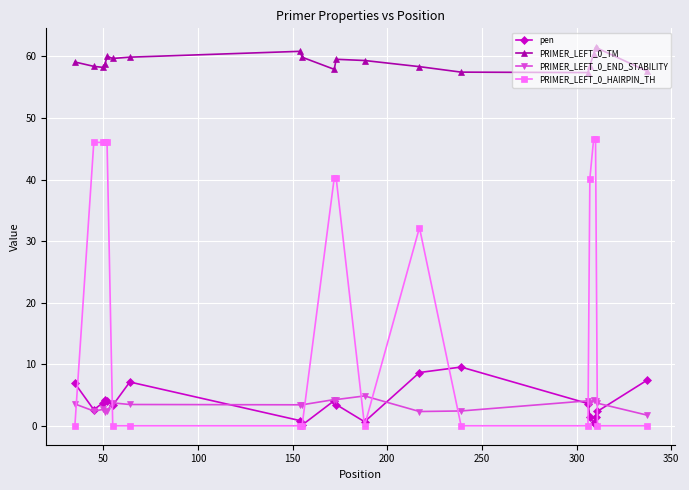

What is the greatest value displayed?

61.5